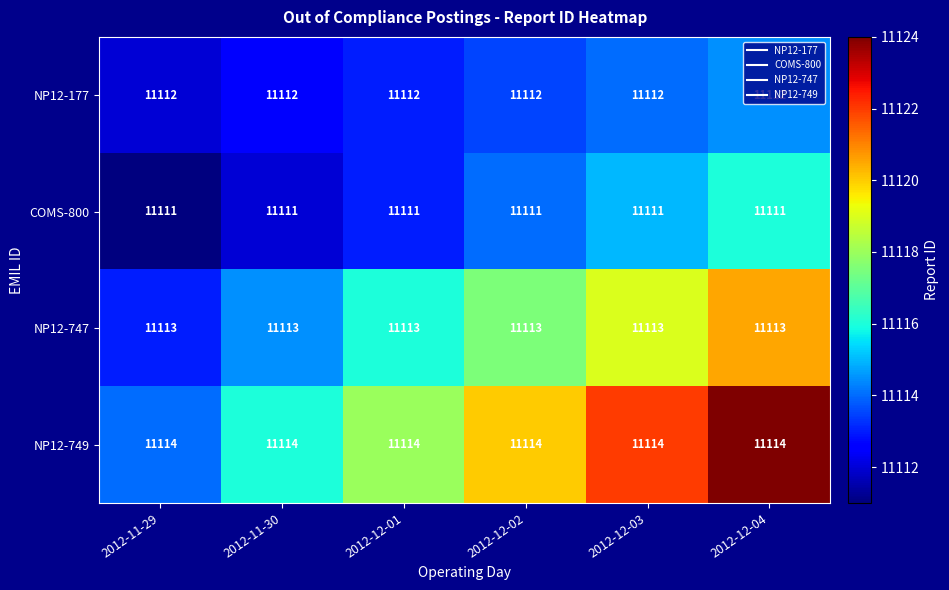

How many data points does each series have?

6